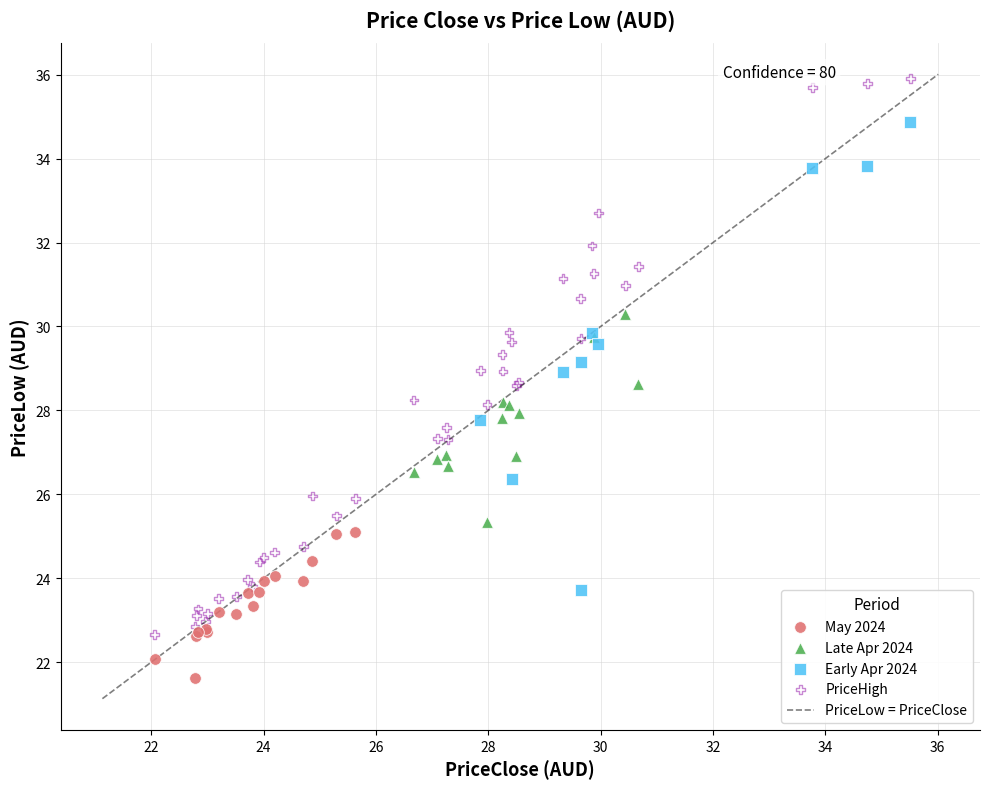

Which series reaches the minimum Y coordinate?

May 2024